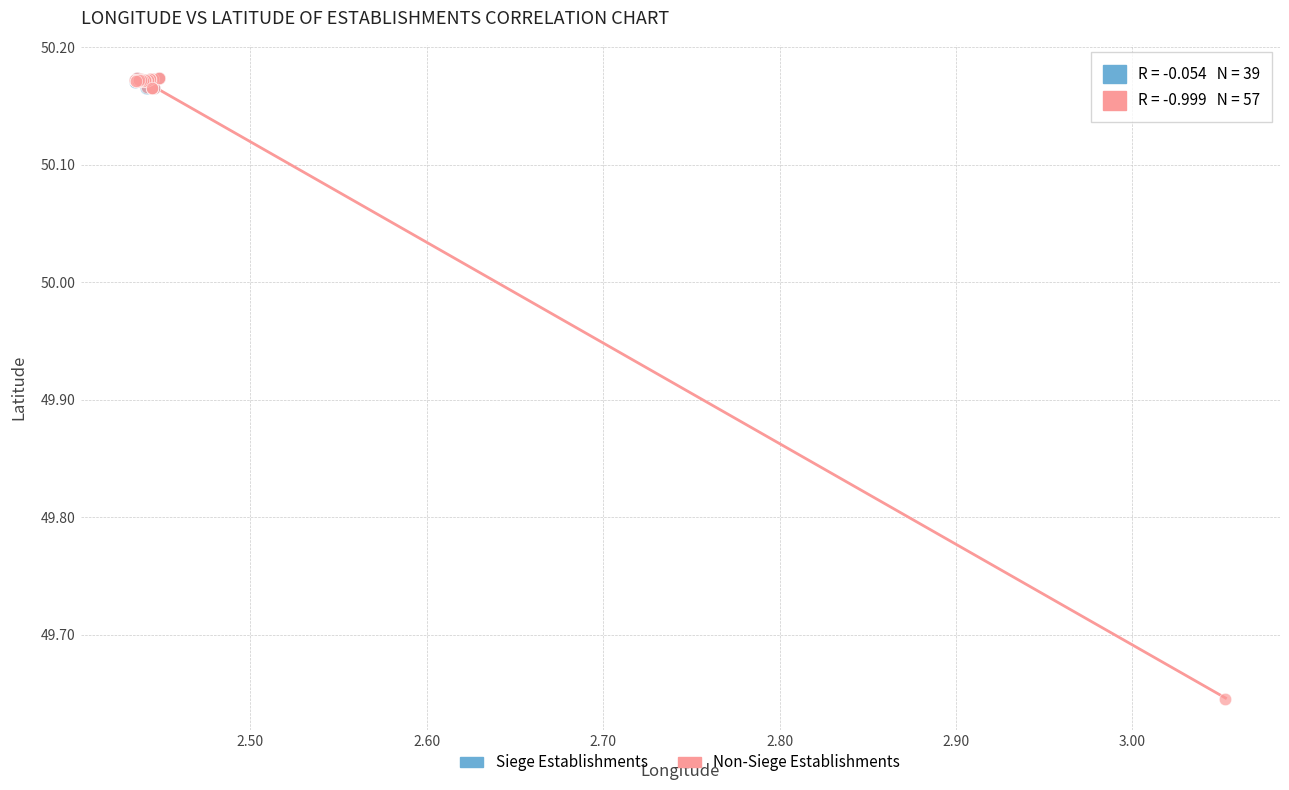

Which series has the widest spread of Y values?

Non-Siege Establishments